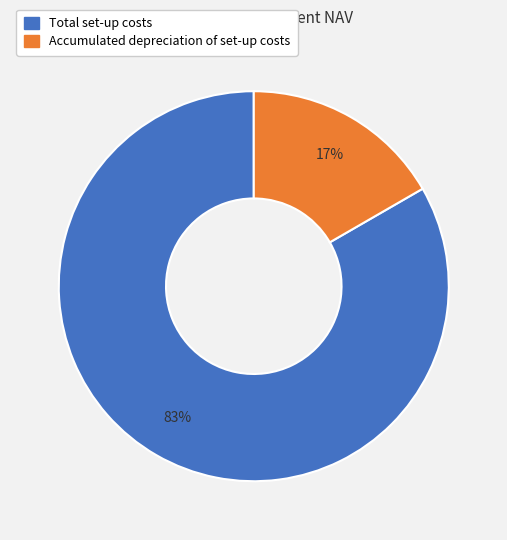

Between Total set-up costs and Accumulated depreciation of set-up costs, which is larger?

Total set-up costs